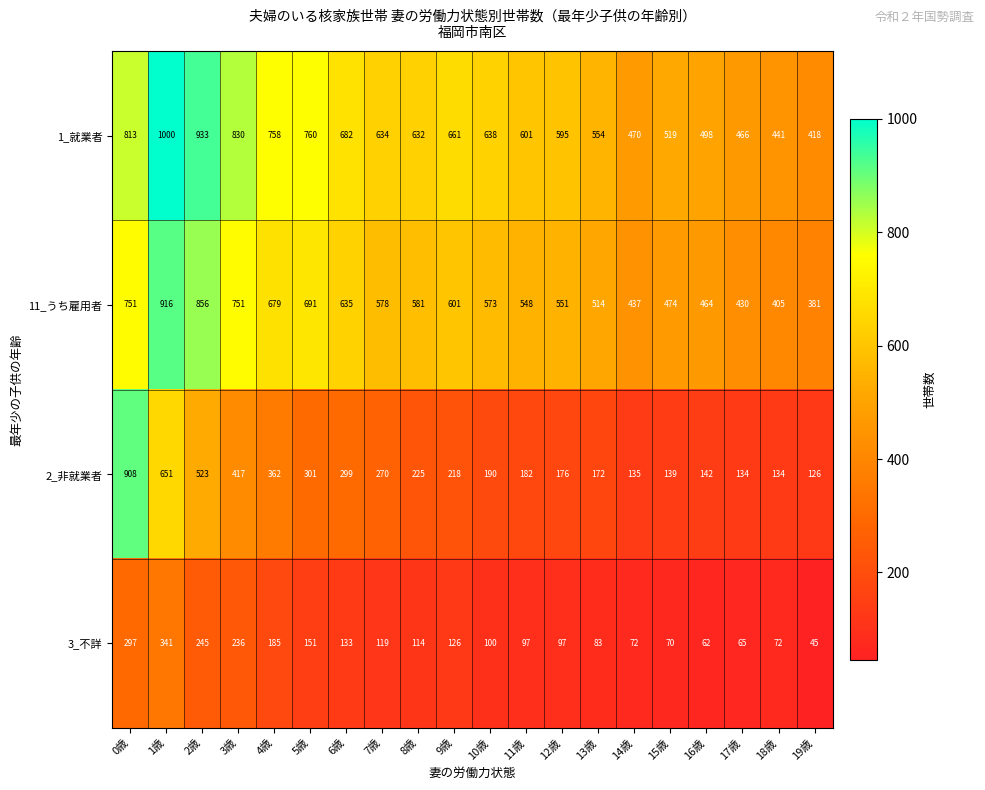

What is the approximate value of 11_うち雇用者 at 10歳?

573